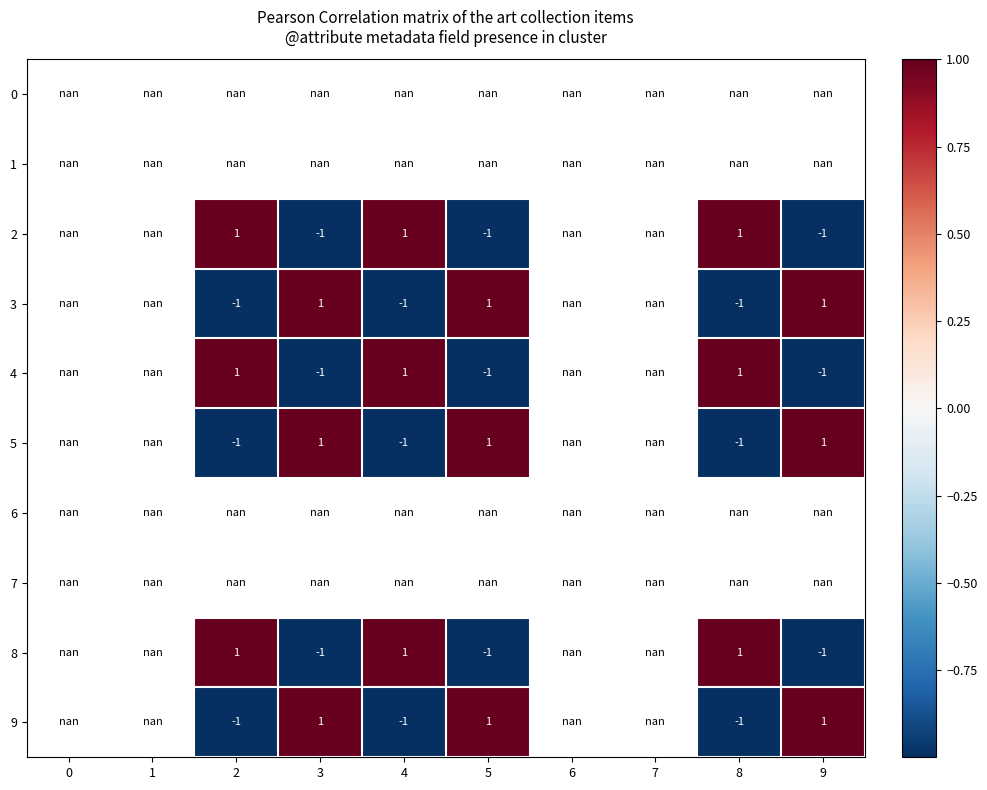

The 9 series shows -0.6 at 4. True or false?

False